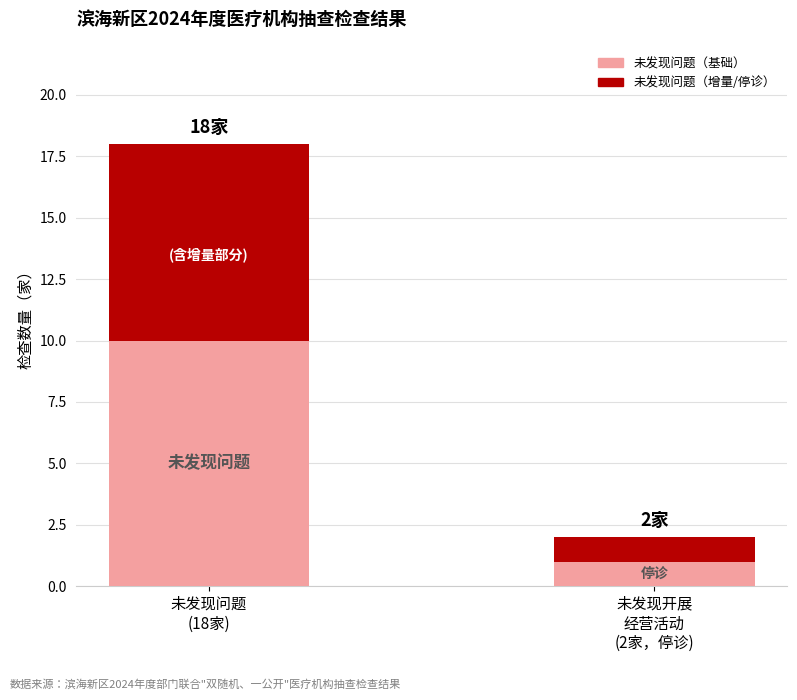

Reading left to right, what are the values for 未发现问题（基础）?

10	1